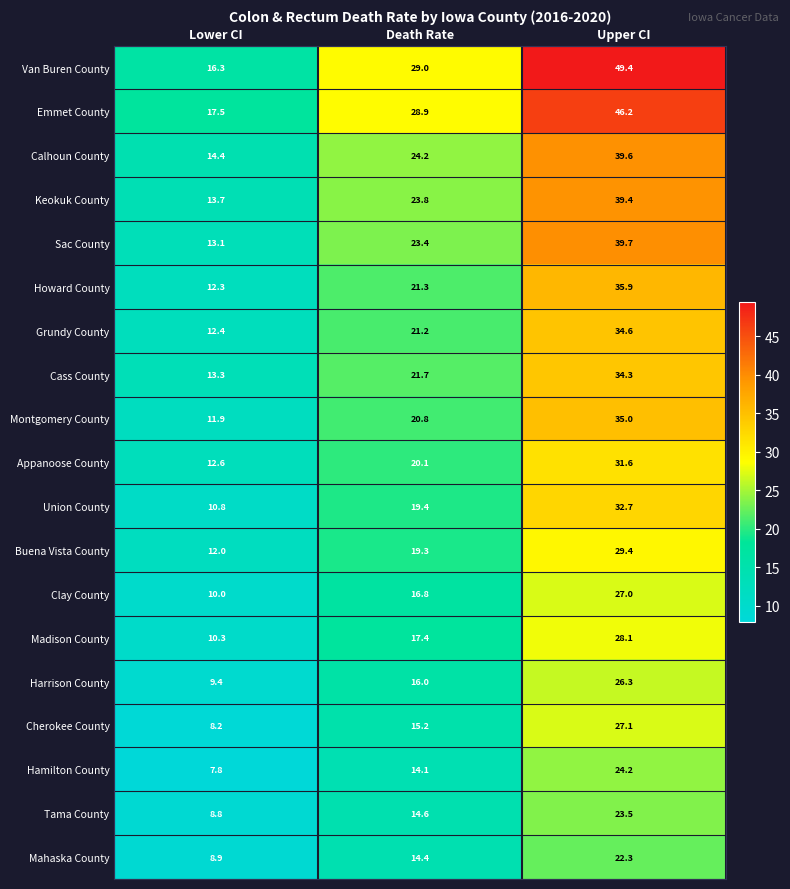

What is the sum of all Clay County values?

53.8